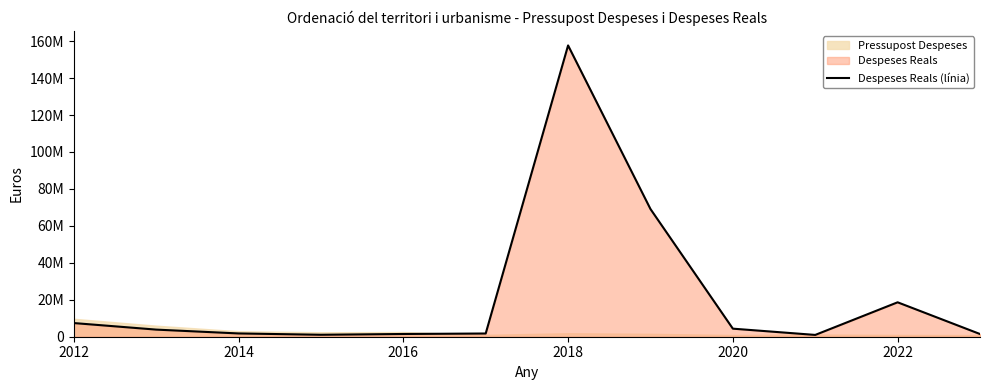

What position from the right is 2022?

2